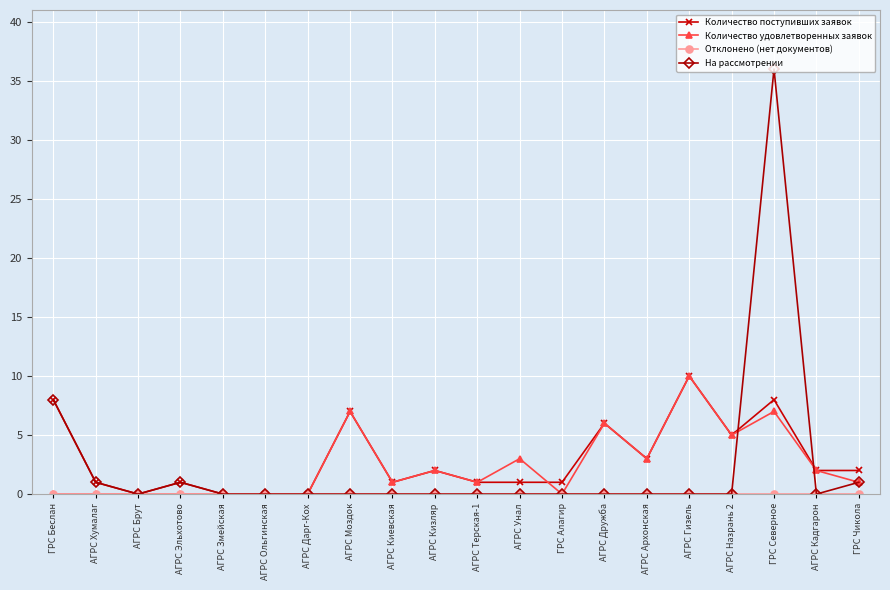

Is it true that Количество поступивших заявок equals 1 at ГРС Алагир?

True